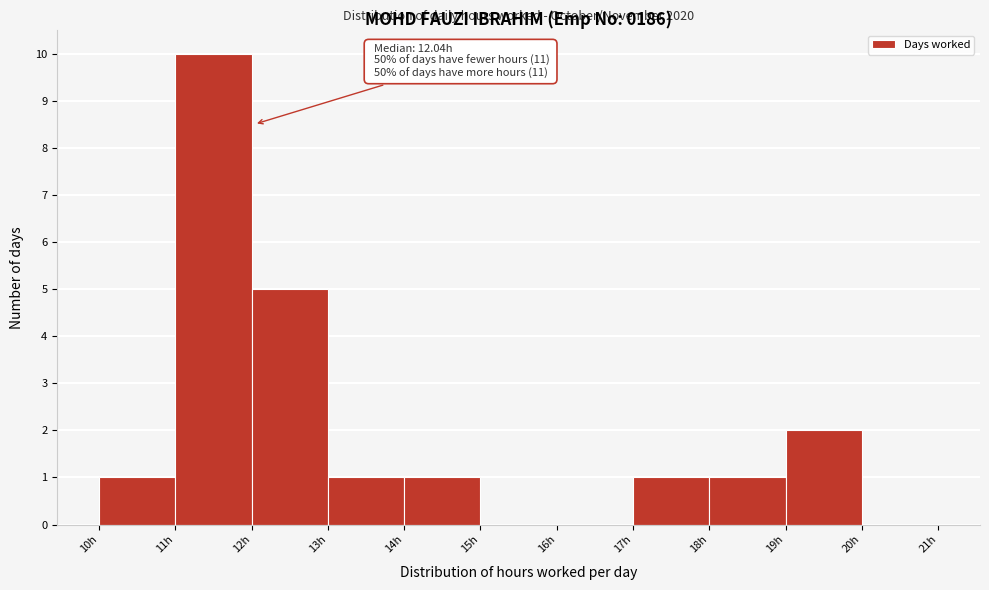

Which range on the x-axis has the tallest bar?

11 to 12